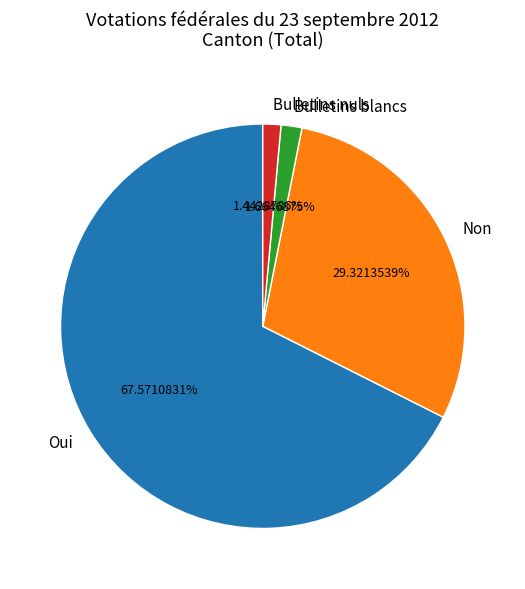

True or false: Non accounts for 29% of the total.

True